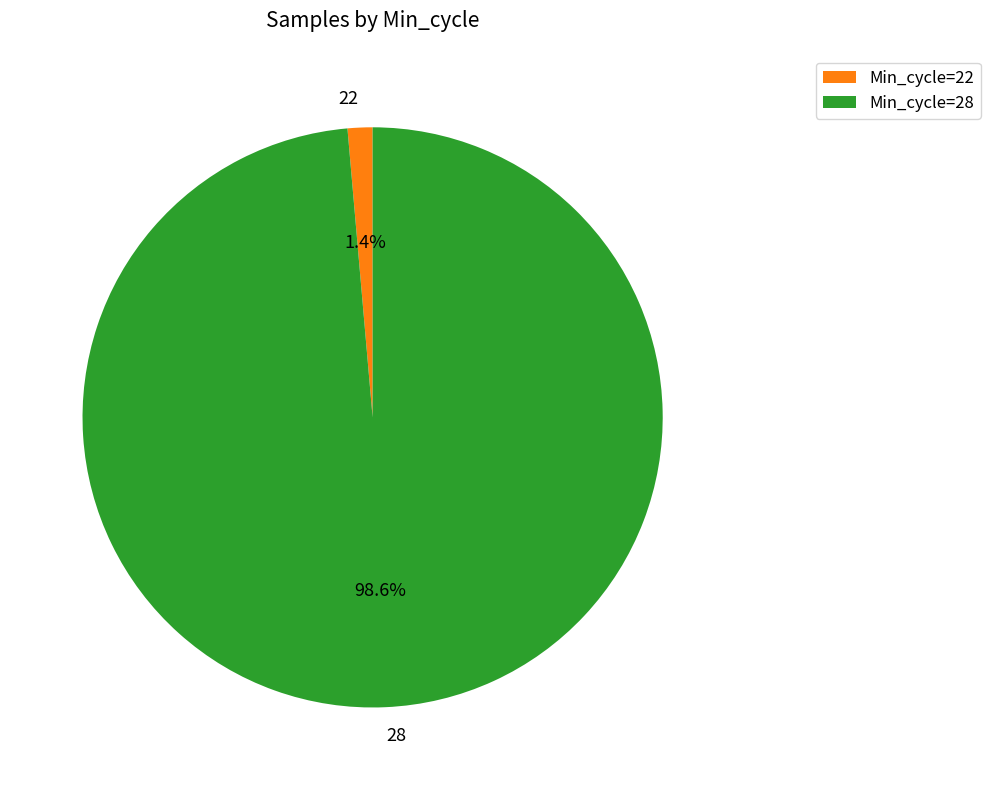

How much of the chart is everything except 22?

98.6%